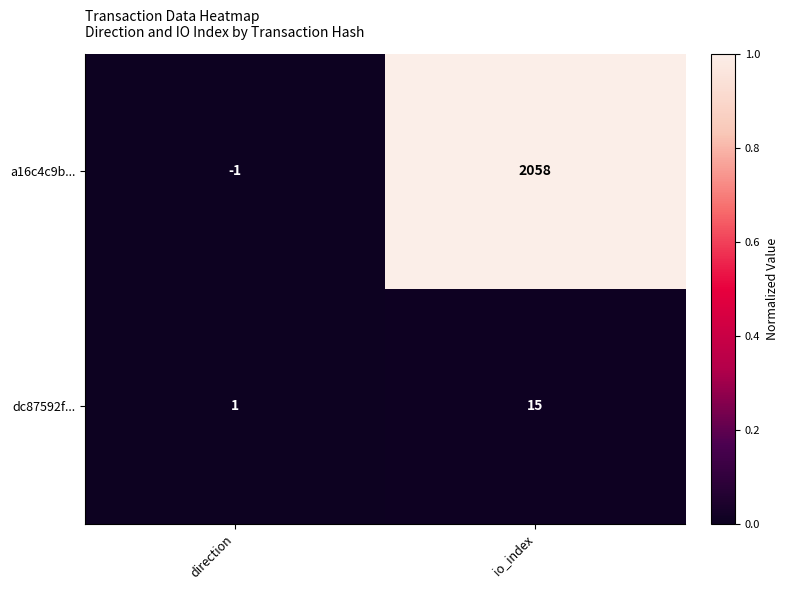

Is it true that dc87592f... equals 2 at direction?

False